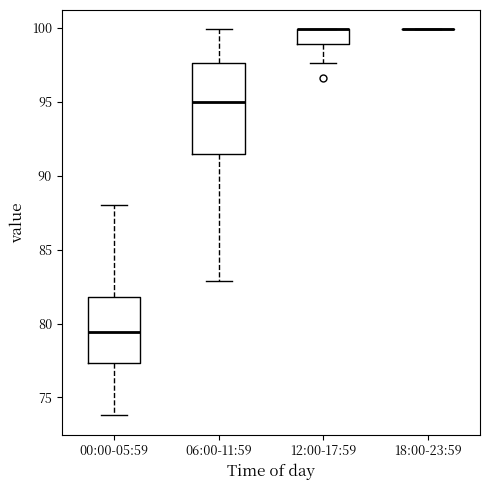

Which box is the tallest, from its lower edge to its upper edge?

06:00-11:59